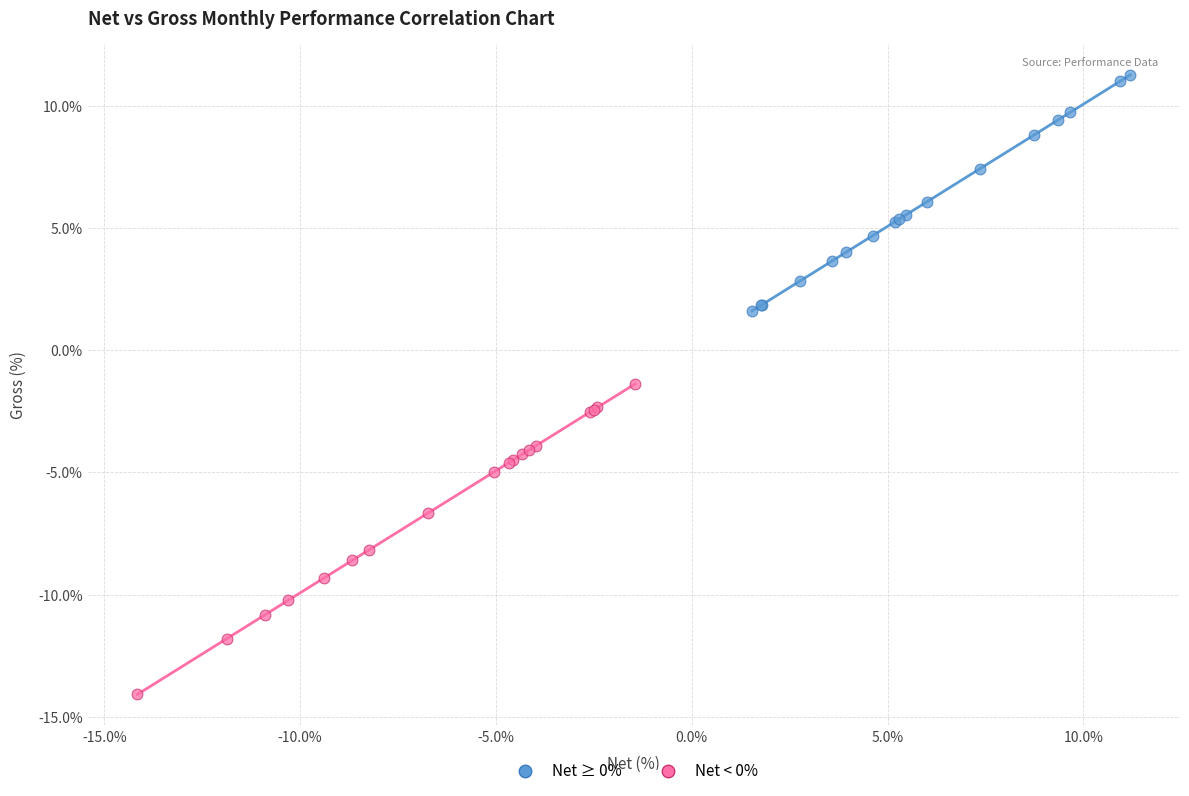

Which series has the largest Y range (max minus min)?

Net < 0%